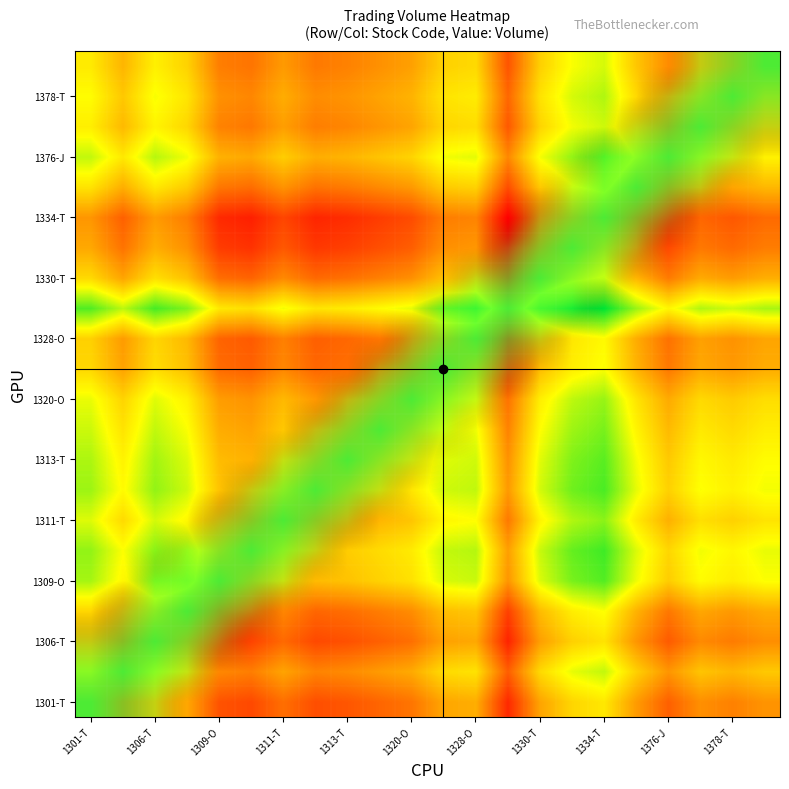

At how many categories does at least one series exceed -6?

22